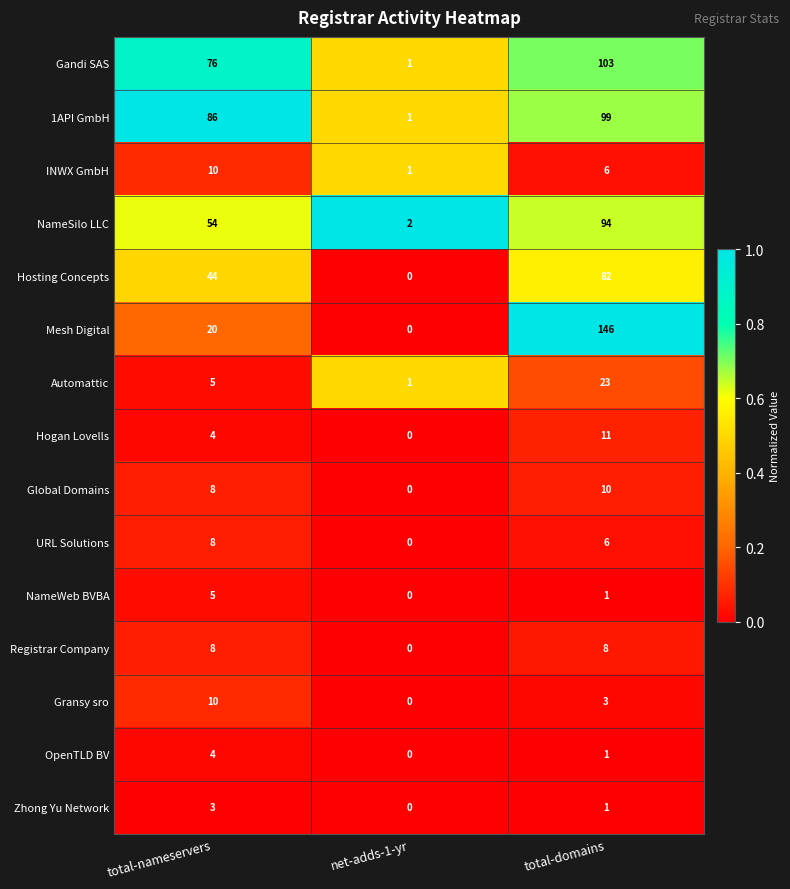

The URL Solutions series shows -5 at net-adds-1-yr. True or false?

False